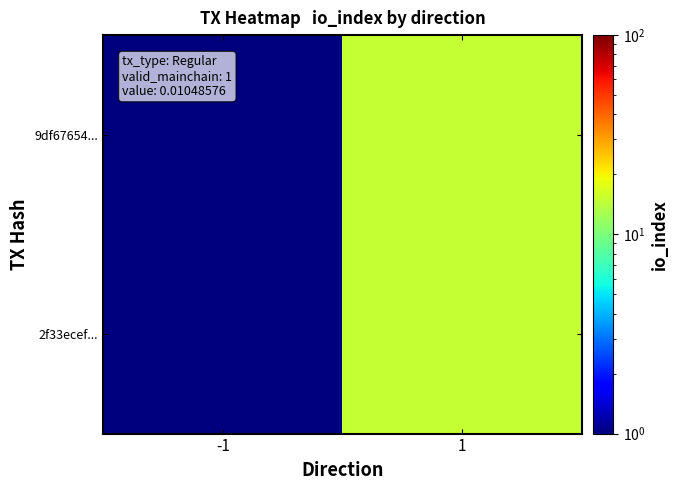

What is the minimum value shown in the chart?

1